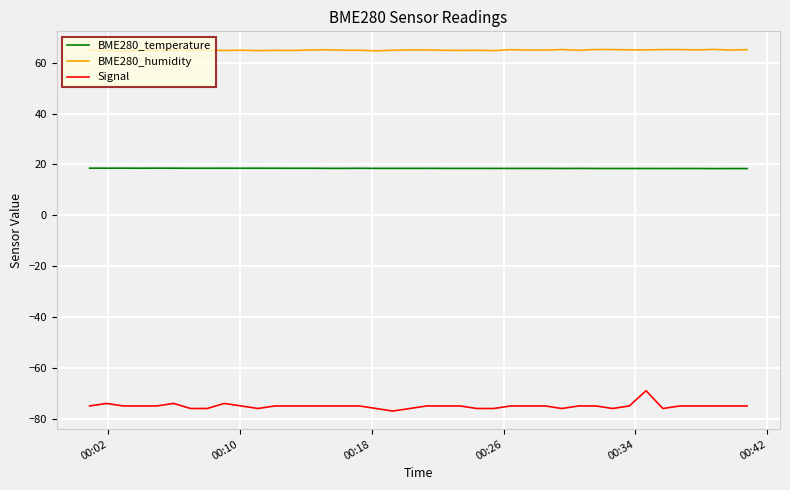

Which series has the widest spread of values?

Signal